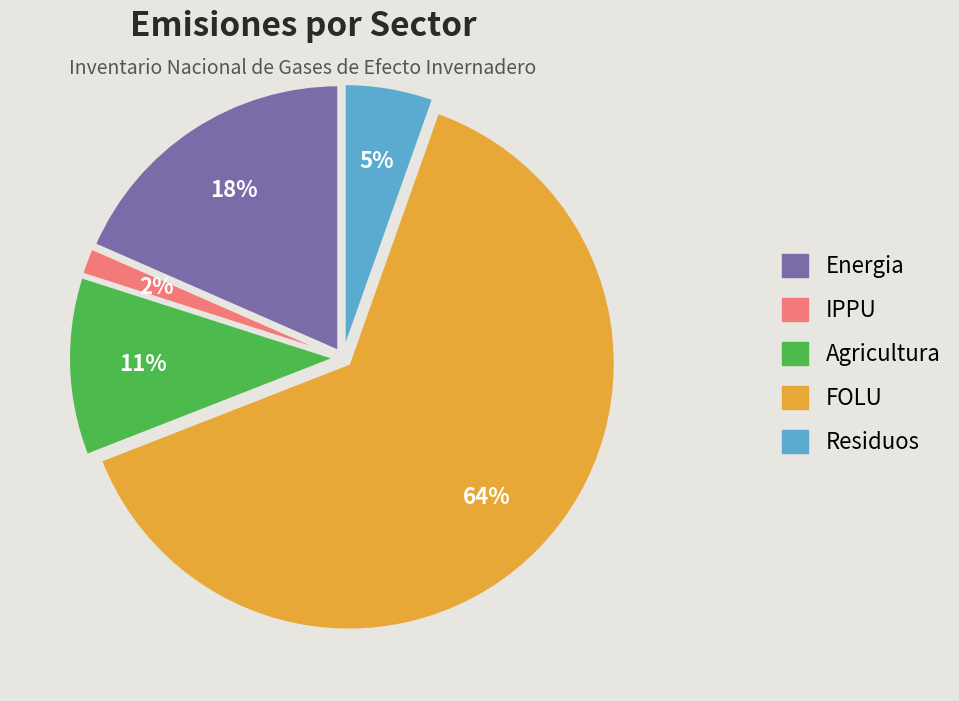

What is the smallest slice in the pie chart?

IPPU